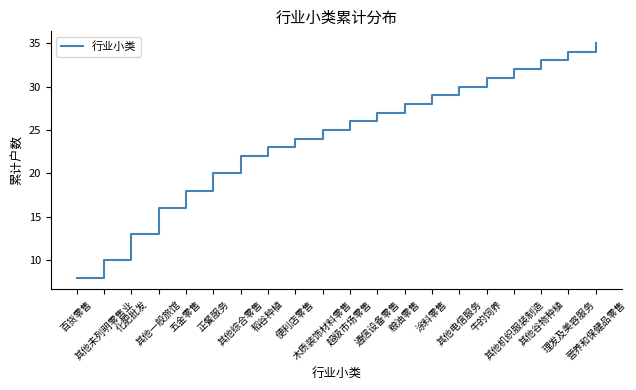

Reading left to right, extract all data points from this chart.

百货零售=8	其他未列明零售业=10	化肥批发=13	其他一般旅馆=16	五金零售=18	正餐服务=20	其他综合零售=22	稻谷种植=23	便利店零售=24	木质装饰材料零售=25	超级市场零售=26	通信设备零售=27	粮油零售=28	涂料零售=29	其他电信服务=30	牛的饲养=31	其他机织服装制造=32	其他谷物种植=33	理发及美容服务=34	营养和保健品零售=35